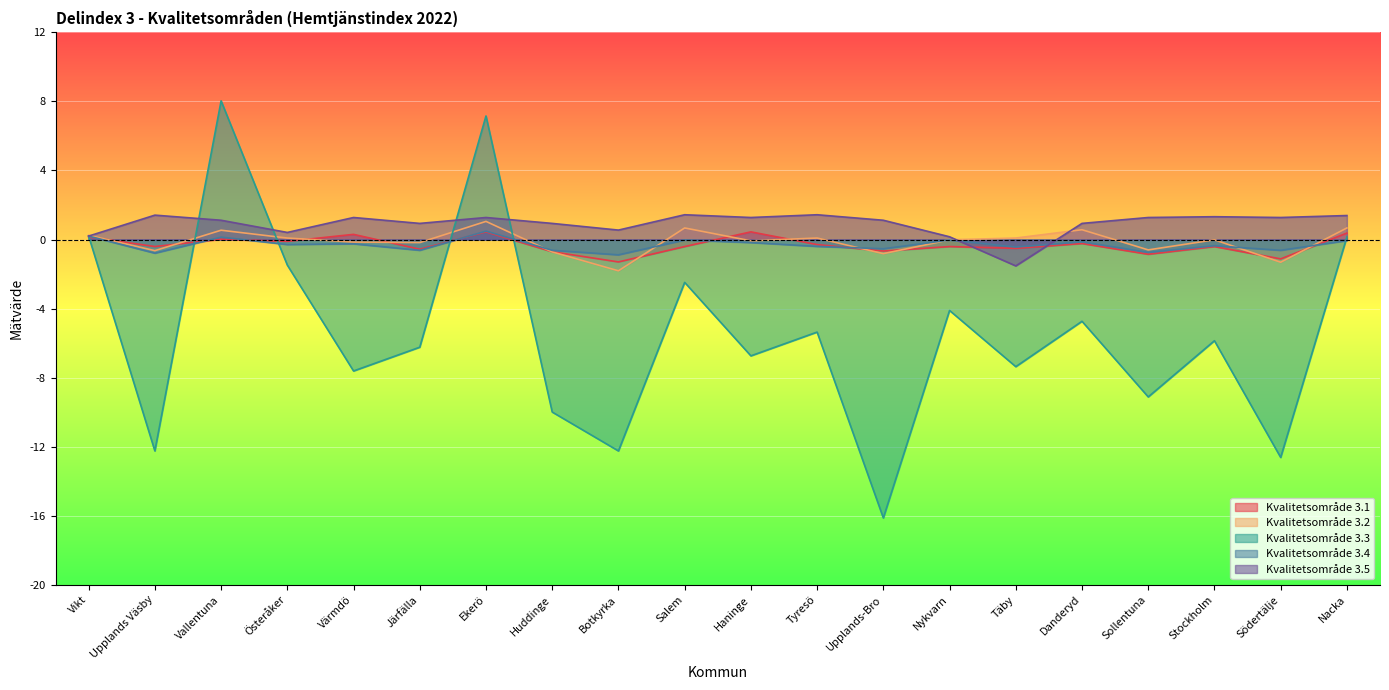

Where is the first local minimum for Kvalitetsområde 3.5?

Österåker